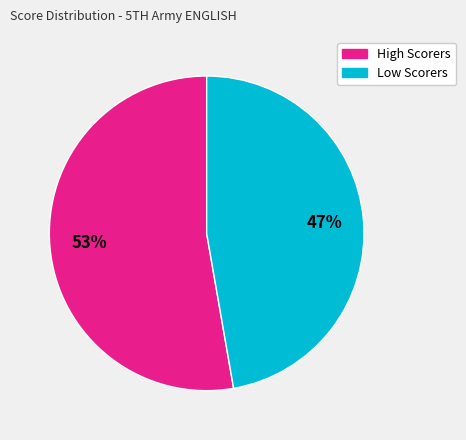

How many slices are in this pie chart?

2